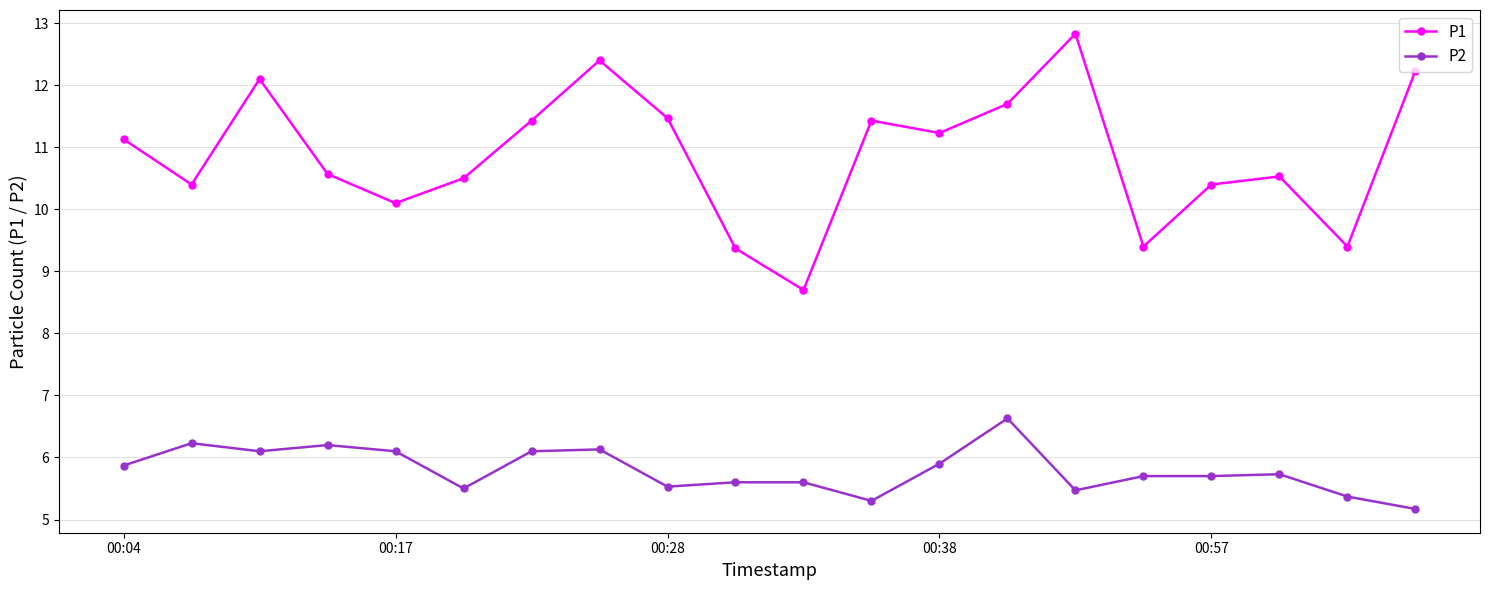

Reading left to right, what are all the values shown in this chart?

P1: 11.1	10.4	12.1	10.6	10.1	10.5	11.4	12.4	11.5	9.4	8.7	11.4	11.2	11.7	12.8	9.4	10.4	10.5	9.4	12.2
P2: 5.9	6.2	6.1	6.2	6.1	5.5	6.1	6.1	5.5	5.6	5.6	5.3	5.9	6.6	5.5	5.7	5.7	5.7	5.4	5.2